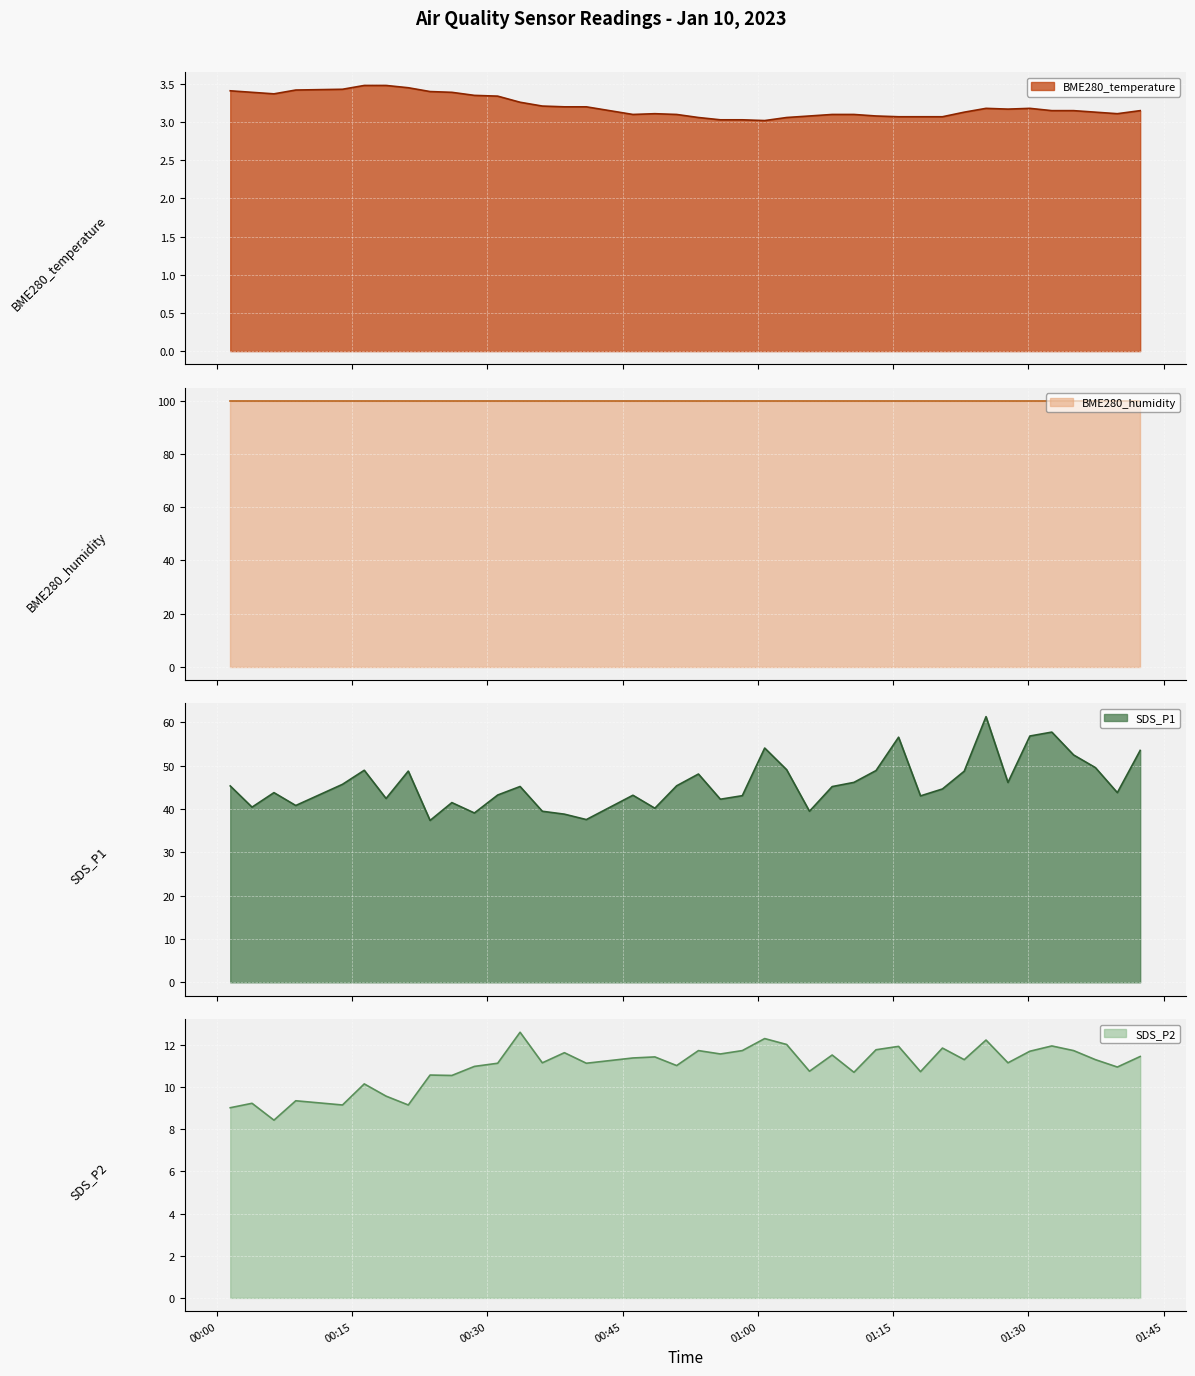

What is the approximate value of SDS_P2 at 2023/01/10 01:18:02?

10.7